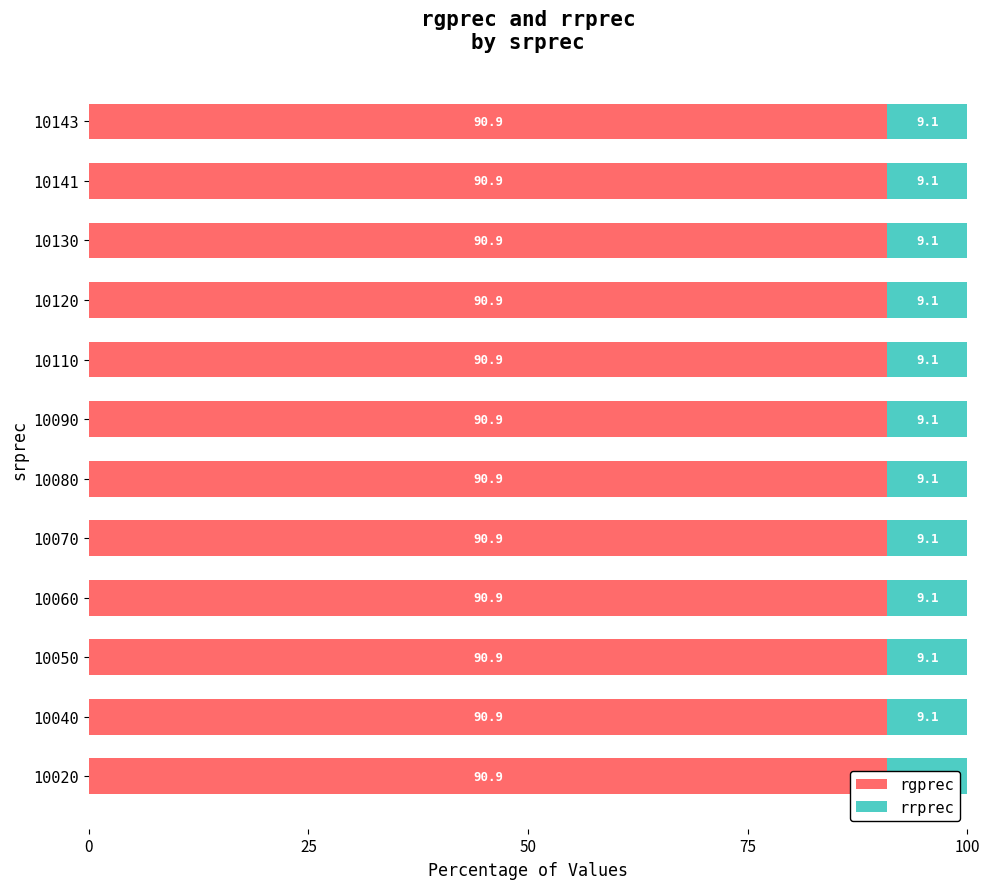

What are all the series names shown in the legend?

rgprec, rrprec